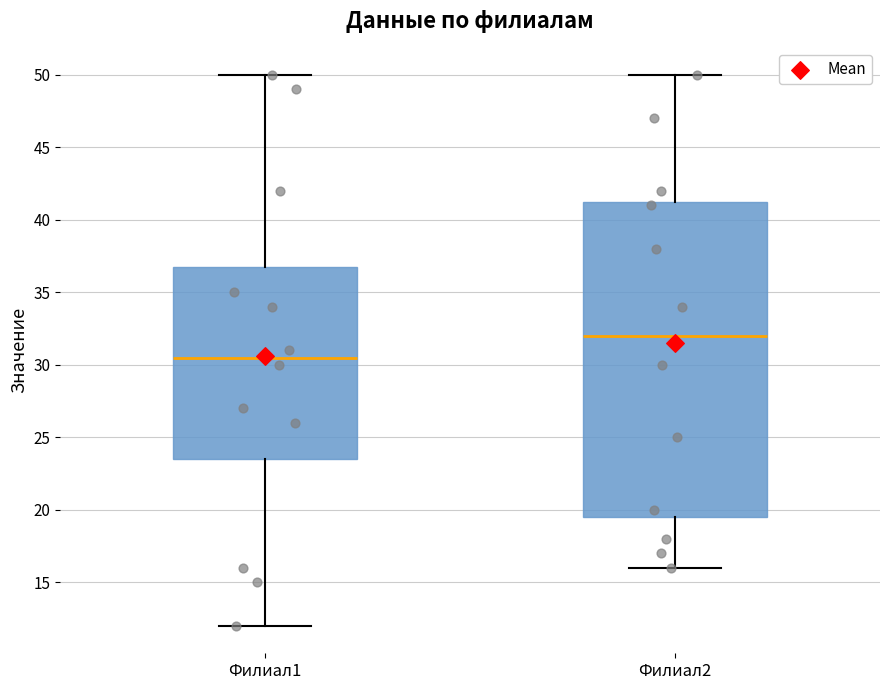

Reading left to right, read every box against the y-axis: the position of its median line, the range the box covers, and the ends of its whiskers. The values are not printed on the chart, so give them approximately, as read against the axis.

Филиал1: median 30.5, box 23.5 to 37.0, whiskers 12.0 to 50.0
Филиал2: median 32.0, box 19.5 to 41.5, whiskers 16.0 to 50.0